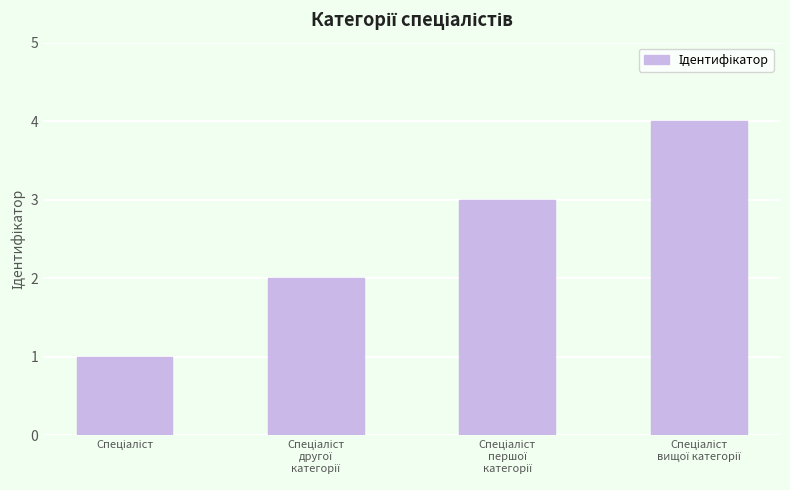

What is the difference between the maximum and minimum values?

3